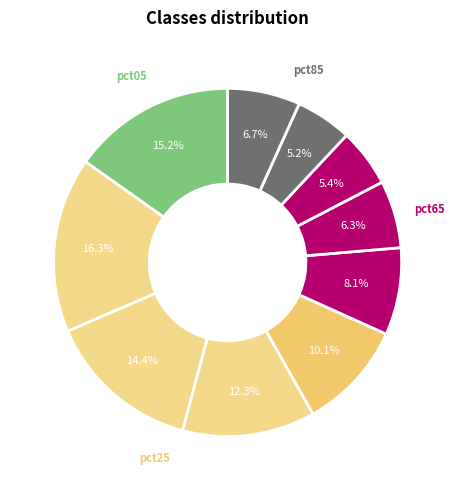

How many slices are in this pie chart?

10